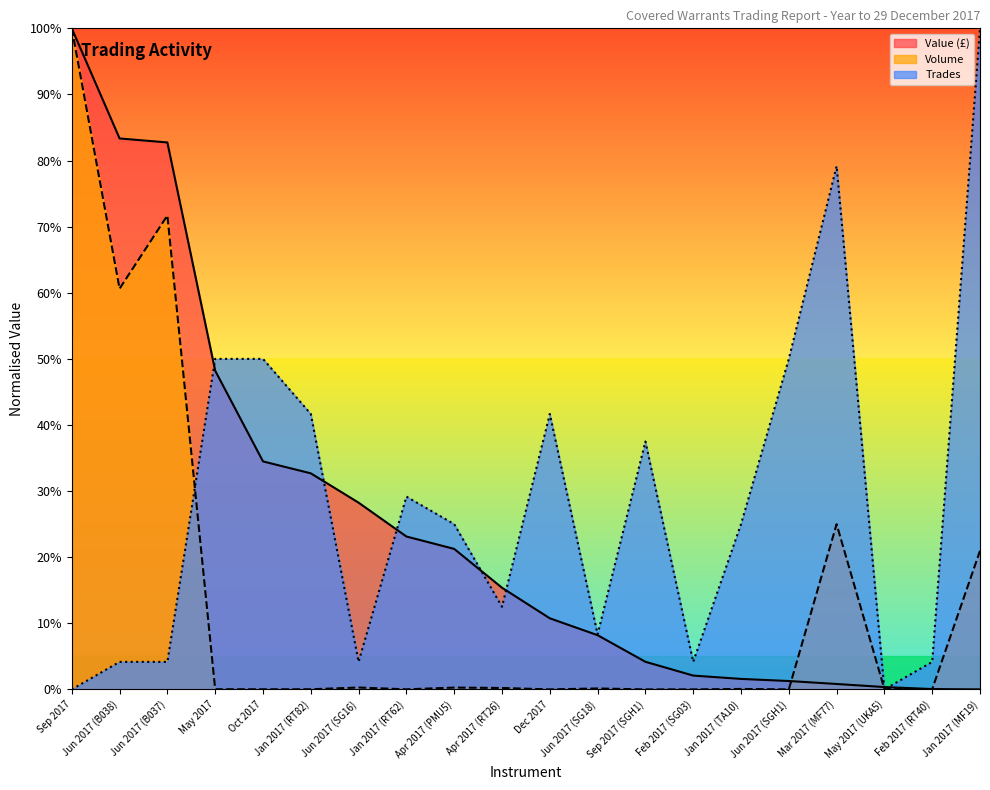

How many intersections are there between Value (£) and Volume?

3